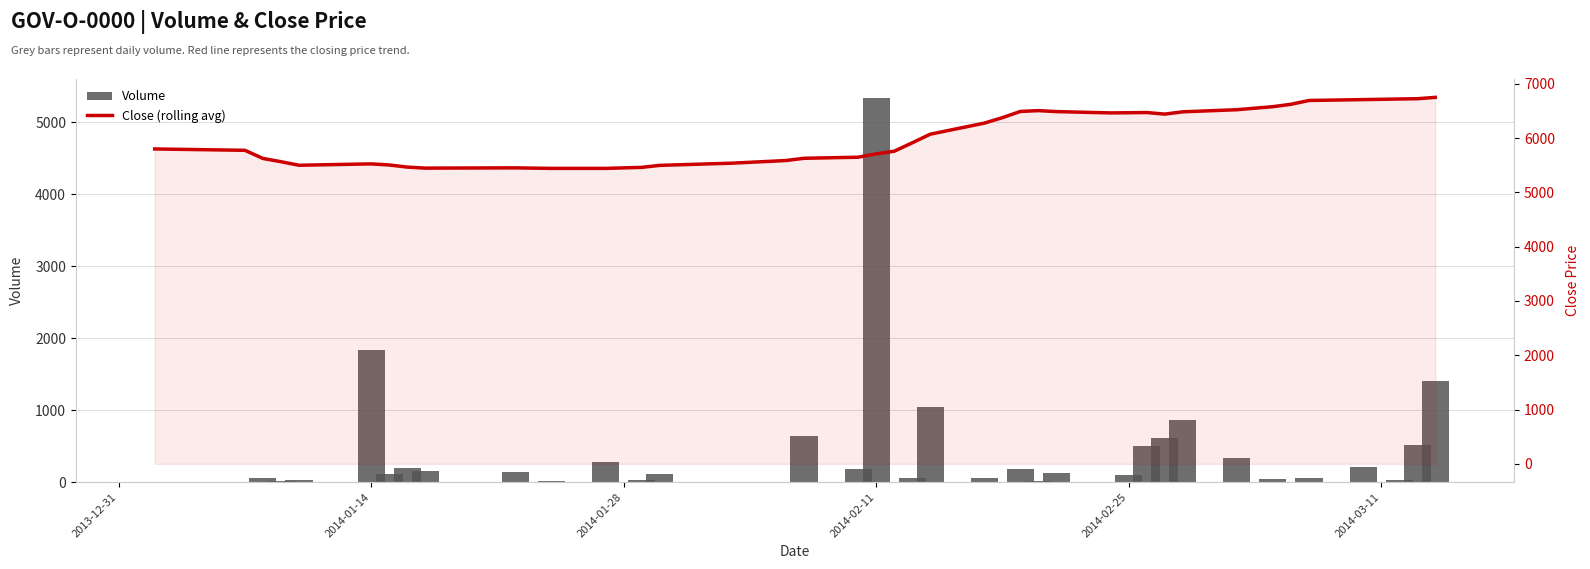

Reading left to right, transcribe all the data shown in this chart.

Volume: 1	1	56	20	24	1836	115	200	153	135	23	274	37	116	4	7	645	183	5336	2	58	1040	63	1	184	10	130	5	96	505	615	859	342	40	5	64	206	34	520	1405
Close (rolling avg): 5800	5775	5625	5565	5500	5525	5505	5466	5447	5452	5442	5442	5461	5498	5538	5587	5628	5648	5709	5758	5913	6072	6276	6377	6491	6506	6488	6464	6467	6471	6442	6484	6523	6579	6623	6693	6709	6720	6725	6750